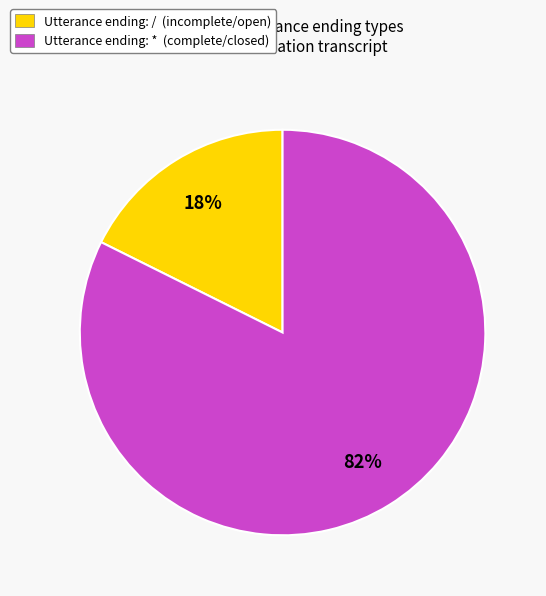

How many segments does this pie chart have?

2